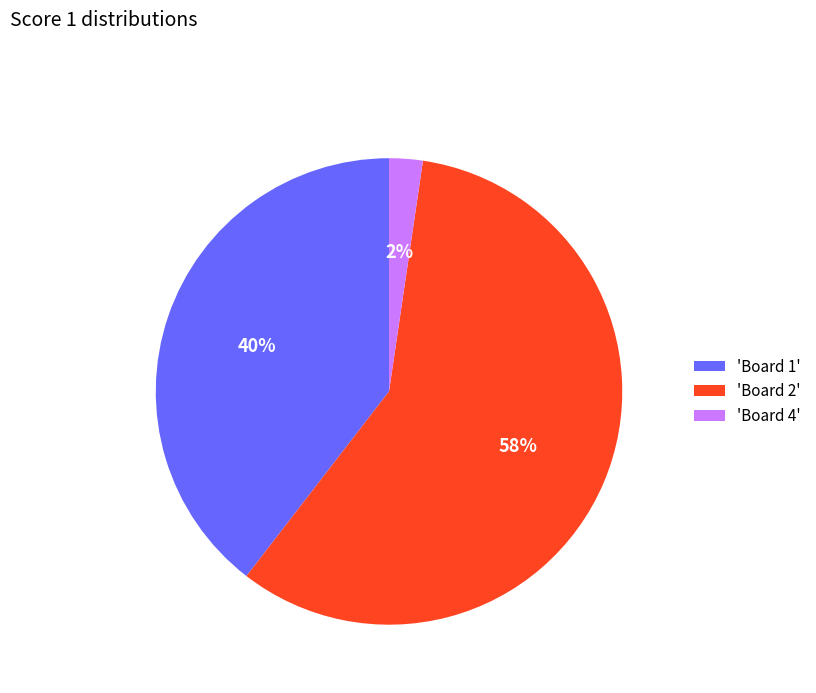

How many segments does this pie chart have?

3